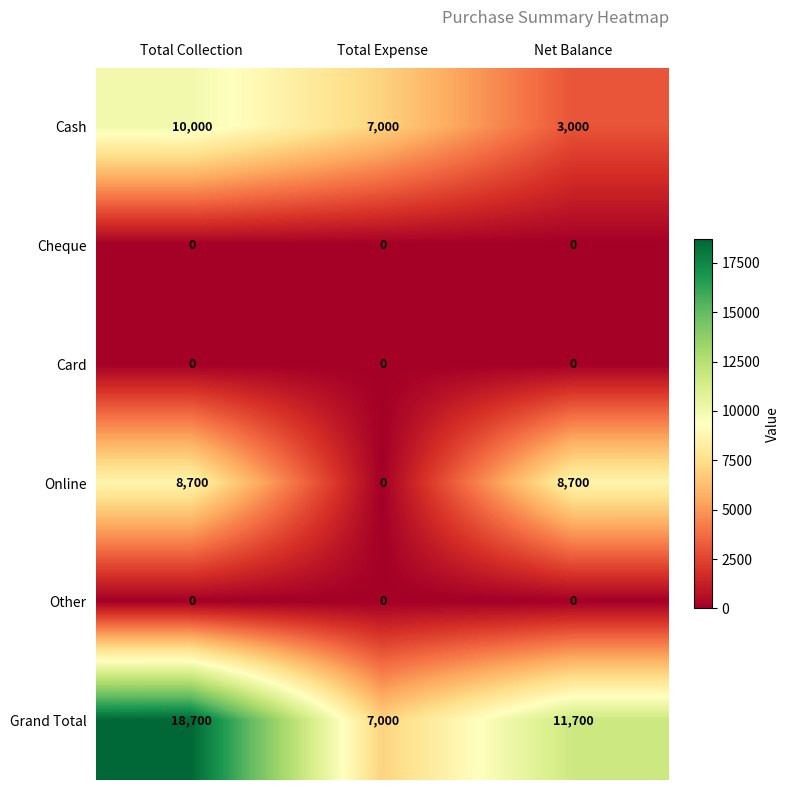

What is the spread (max minus min) of values at Total Collection?

18700